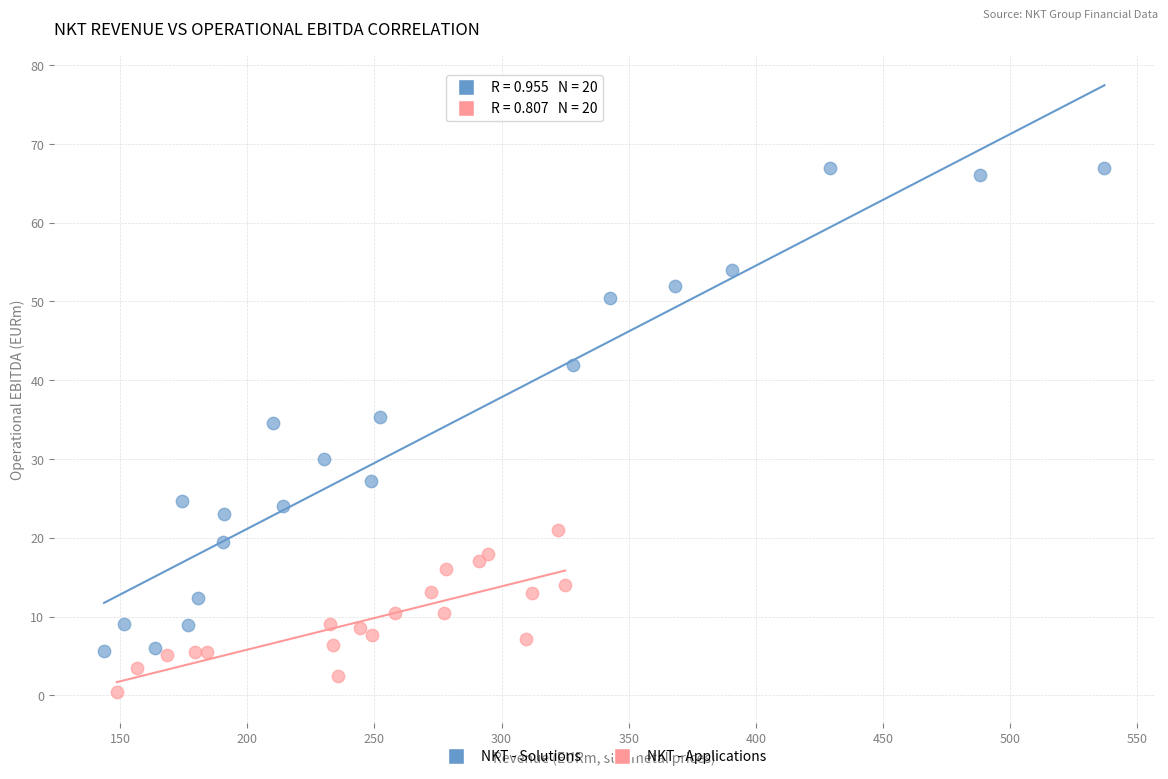

What are all the series names shown in the legend?

NKT - Solutions, NKT - Applications